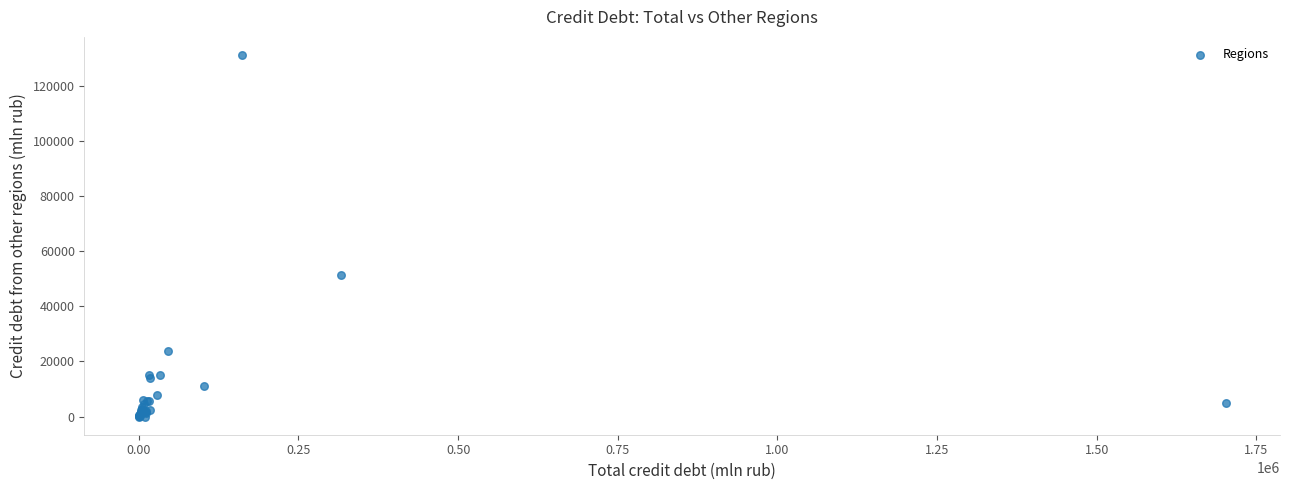

What Y value in the scatter plot is closest to 65536?

51363.5